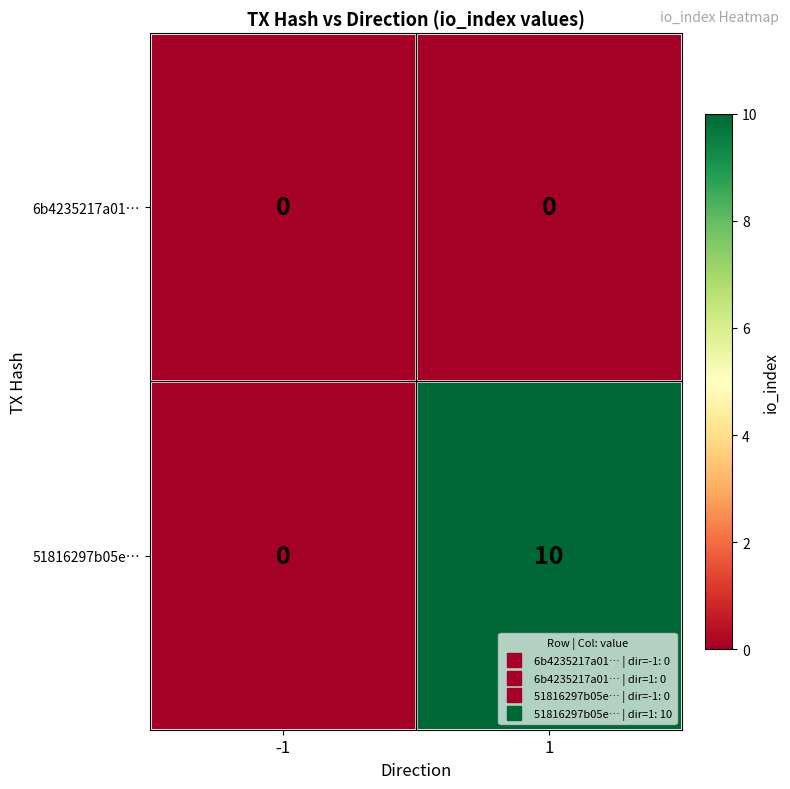

How many data points does each series have?

2